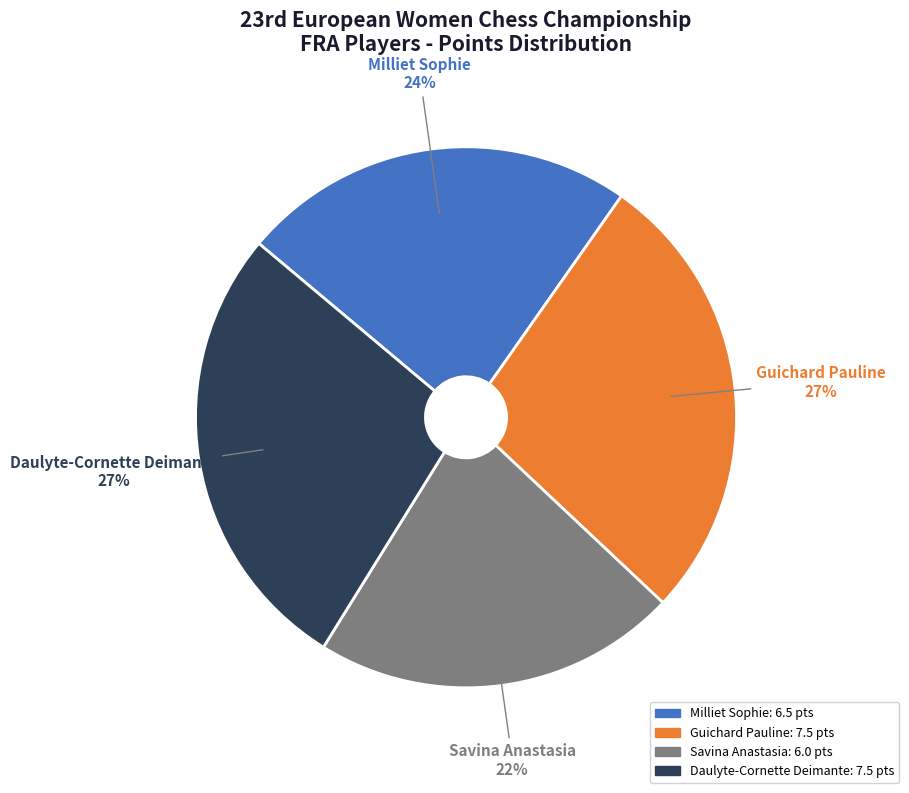

Between Savina Anastasia and Guichard Pauline, which is larger?

Guichard Pauline